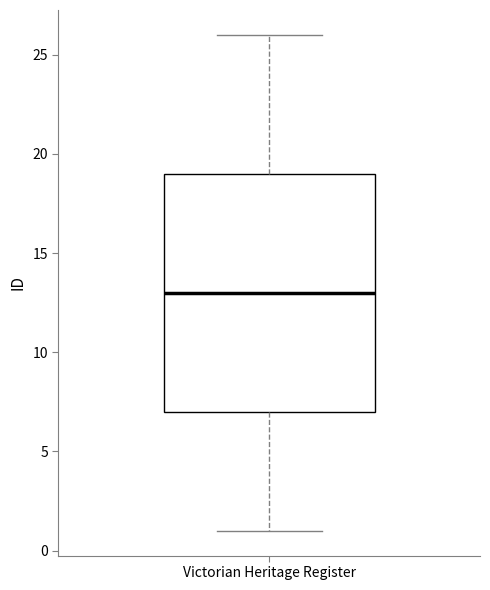

Transcribe this box plot: give where the median line is, the range the box spans, and where the two whiskers end, as read against the y-axis. The values are not printed on the chart, so give them approximately, as read against the axis.

median 13, box 7 to 19, whiskers 1 to 26